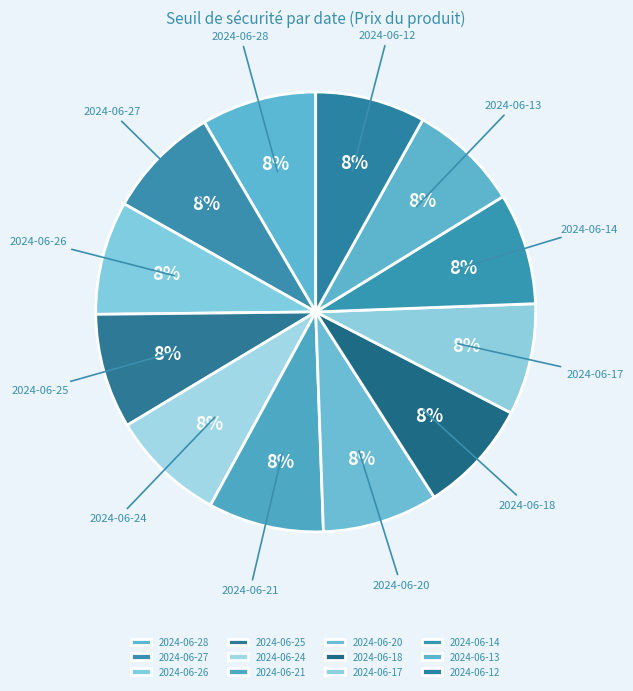

Is the sum of 2024-06-17 and 2024-06-20 greater than half?

No